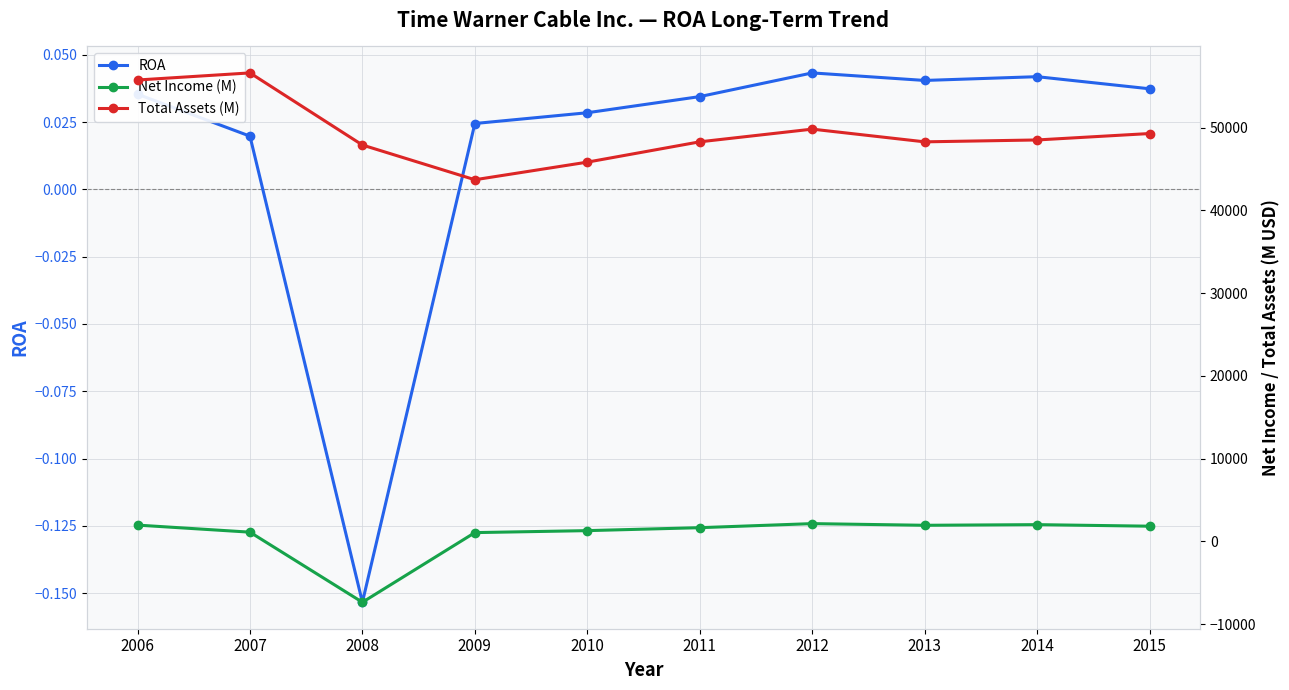

What is the difference between the maximum and minimum values in the Total Assets (M) series?

12906.0